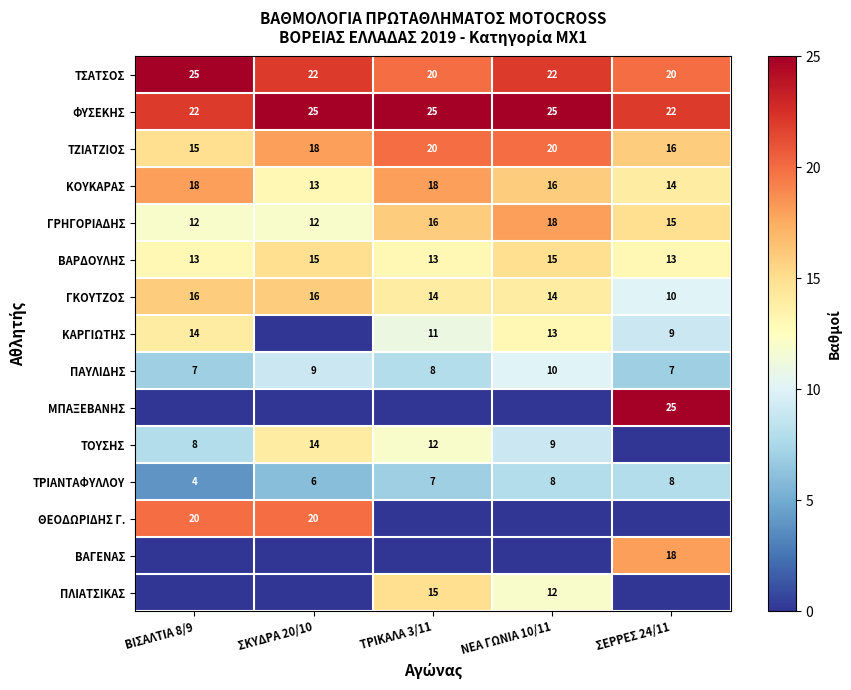

What is the sum of all ΒΑΡΔΟΥΛΗΣ values?

69